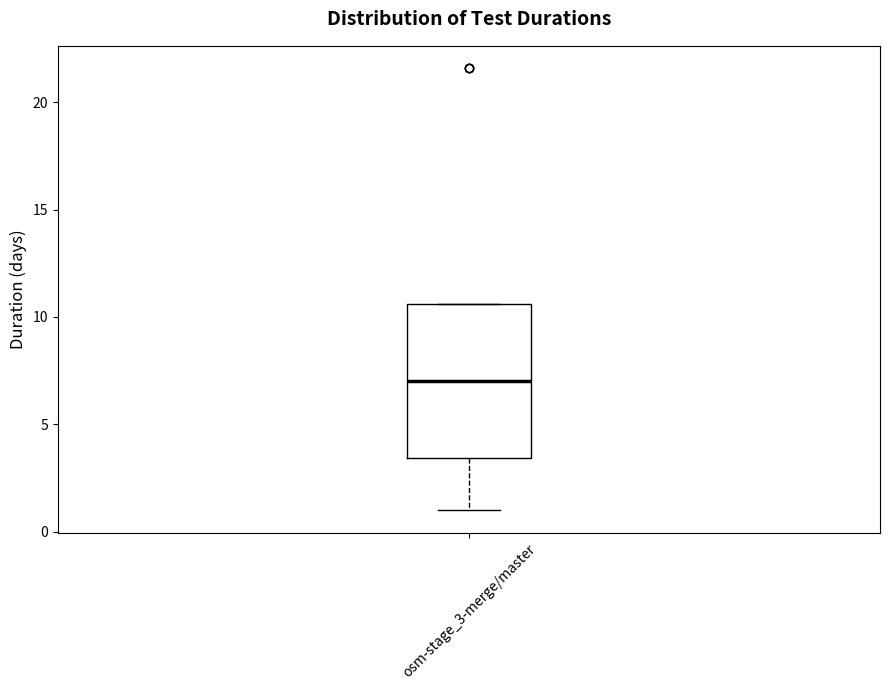

Where does the lower whisker of the box for osm-stage_3-merge/master end on the y-axis? The values are not printed on the chart, so give them approximately, as read against the axis.

1.0